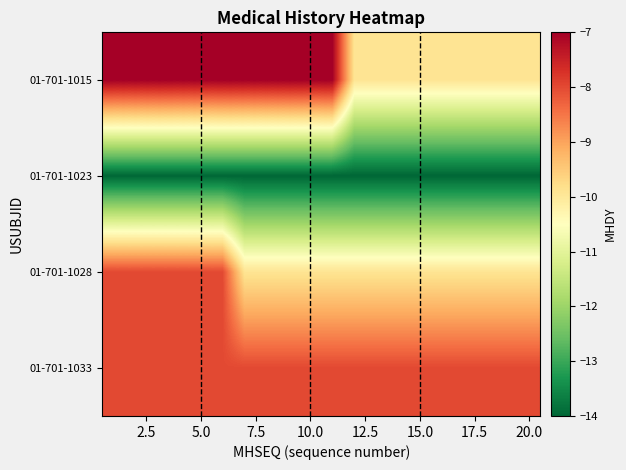

At how many categories does at least one series exceed -11?

20